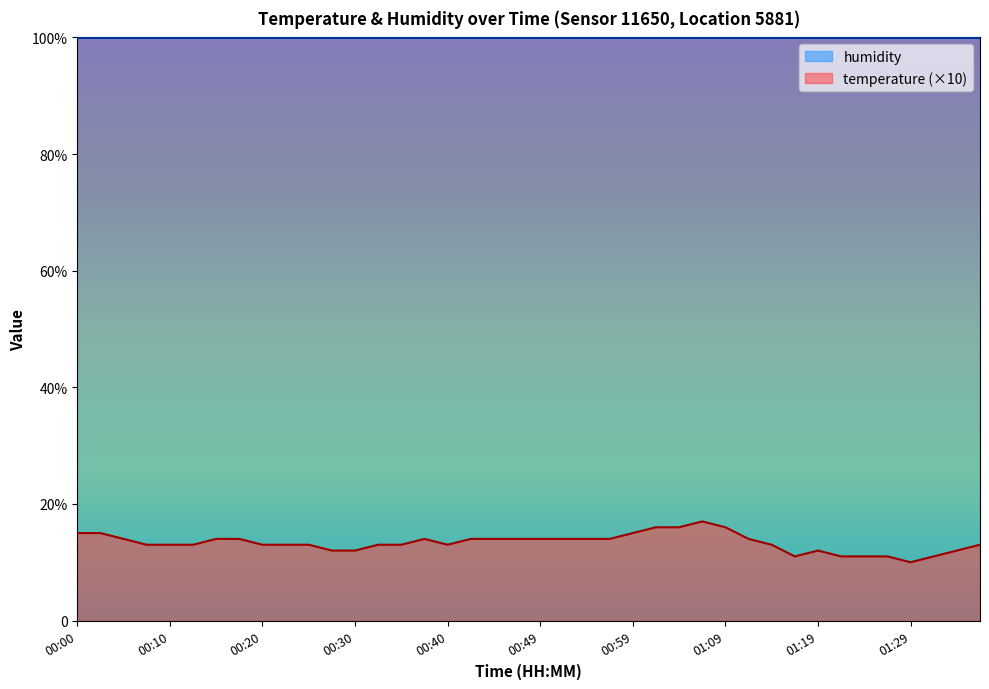

At which category does the data reach its first local valley?

00:40